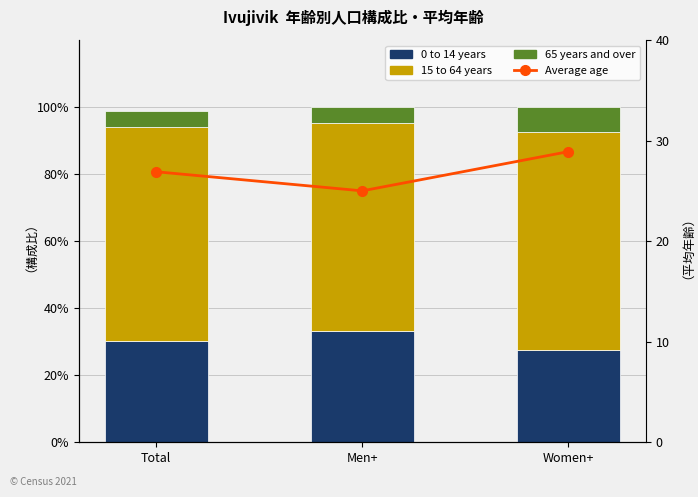

At which category does the chart reach its peak across all series?

Women+